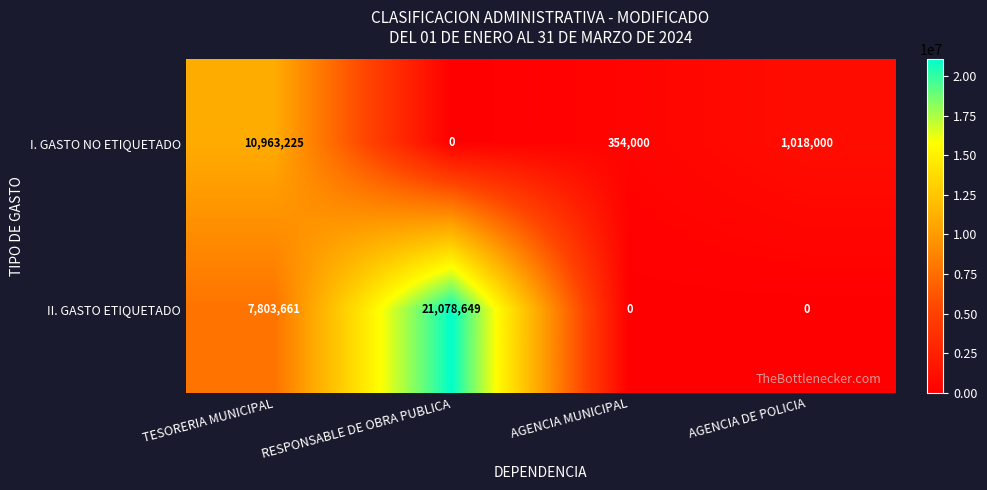

Count the number of categories in the chart.

4